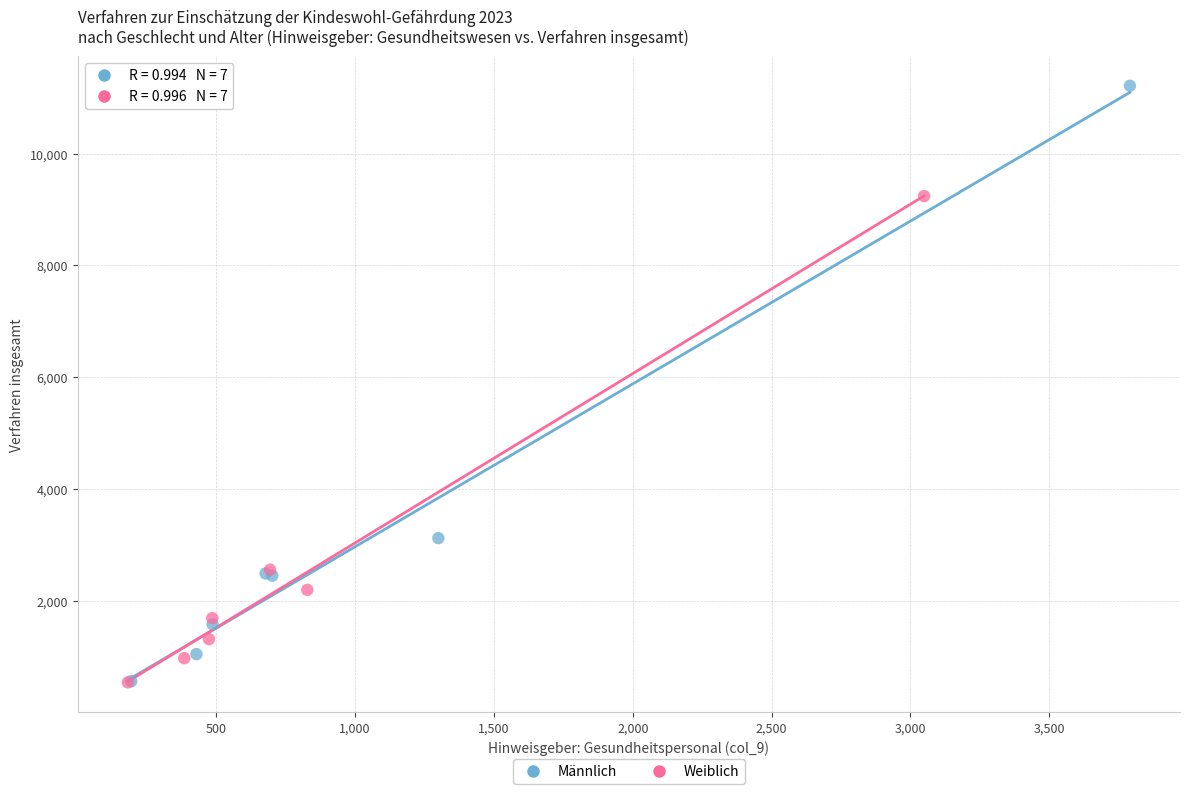

Which series contains the highest Y value?

Männlich